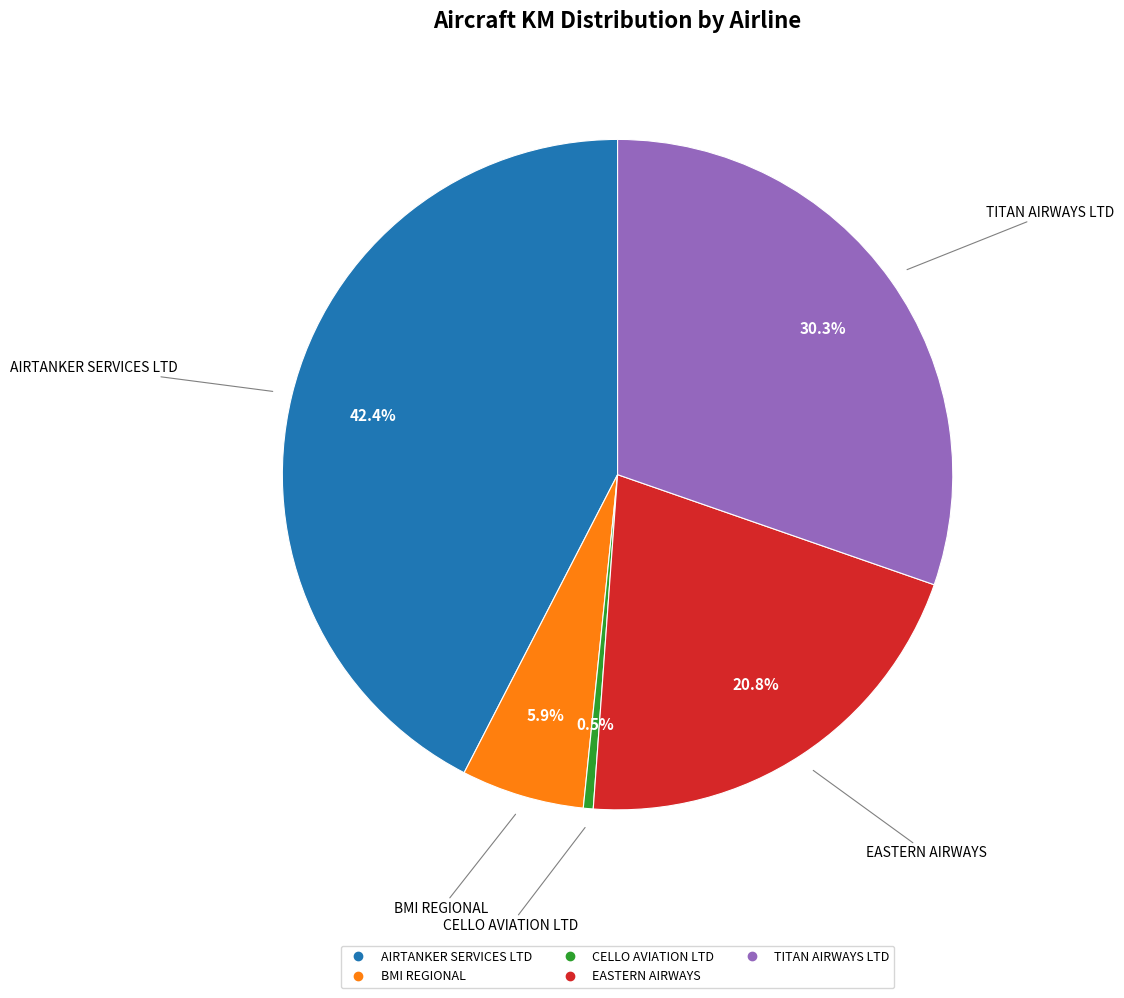

Does TITAN AIRWAYS LTD represent more than half of the total?

No